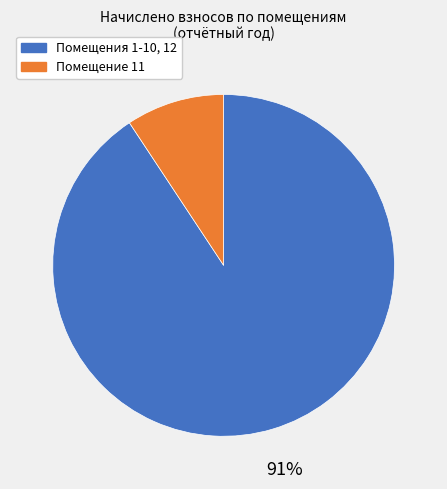

How many slices are in this pie chart?

2